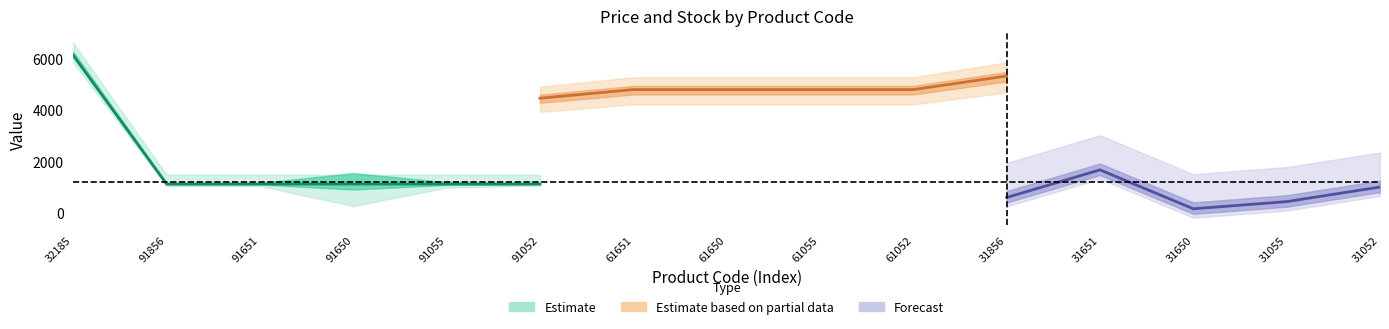

True or false: Залишок and Ціна cross at least once.

False